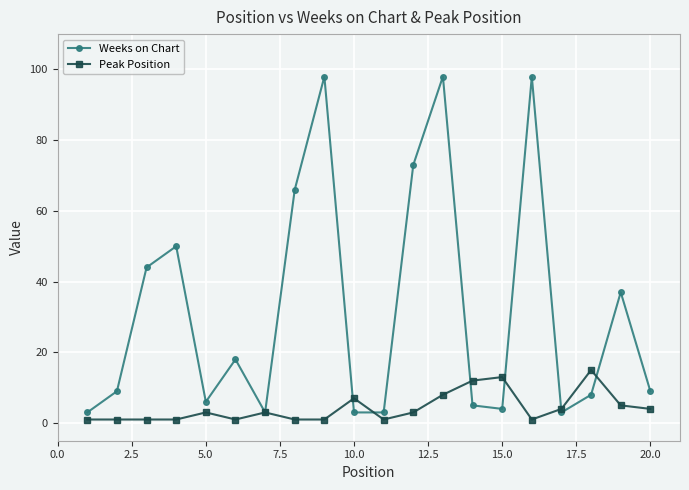

In Weeks on Chart, how many points are higher than both neighbors (excluding endpoints)?

6